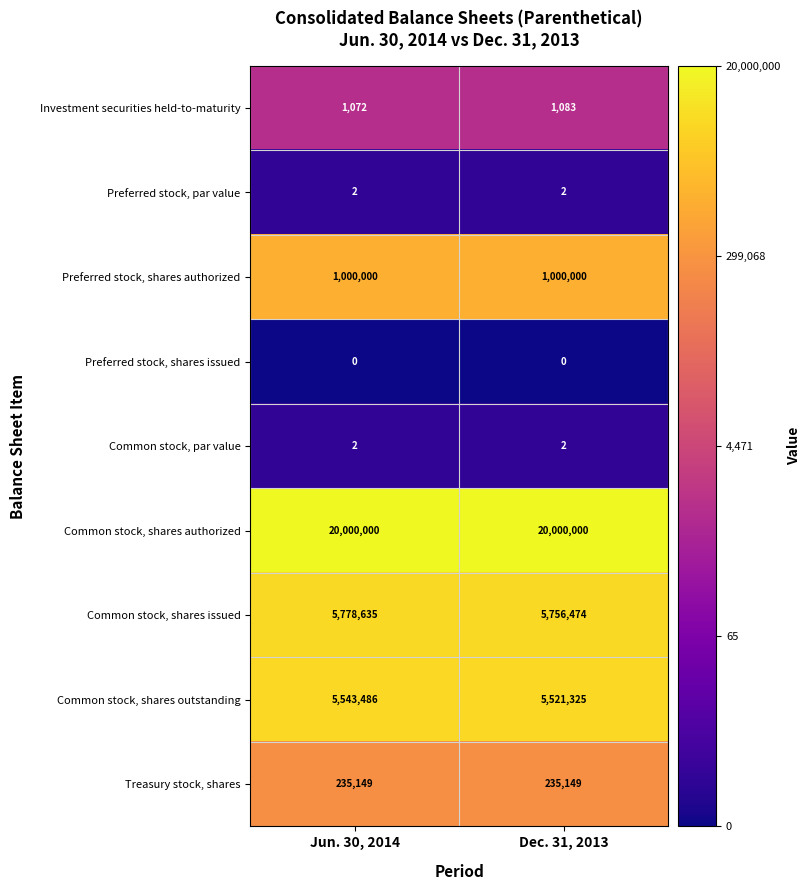

True or false: Common stock, shares outstanding has a value of 5543486 at Jun. 30, 2014.

True